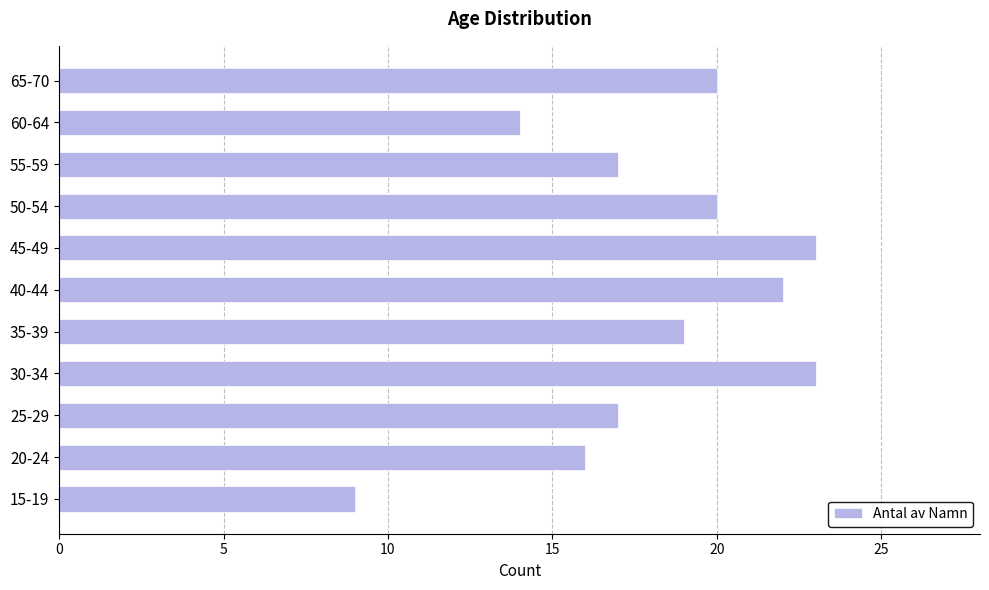

What is the ratio of the value at 55-59 to the value at 60-64?

1.2